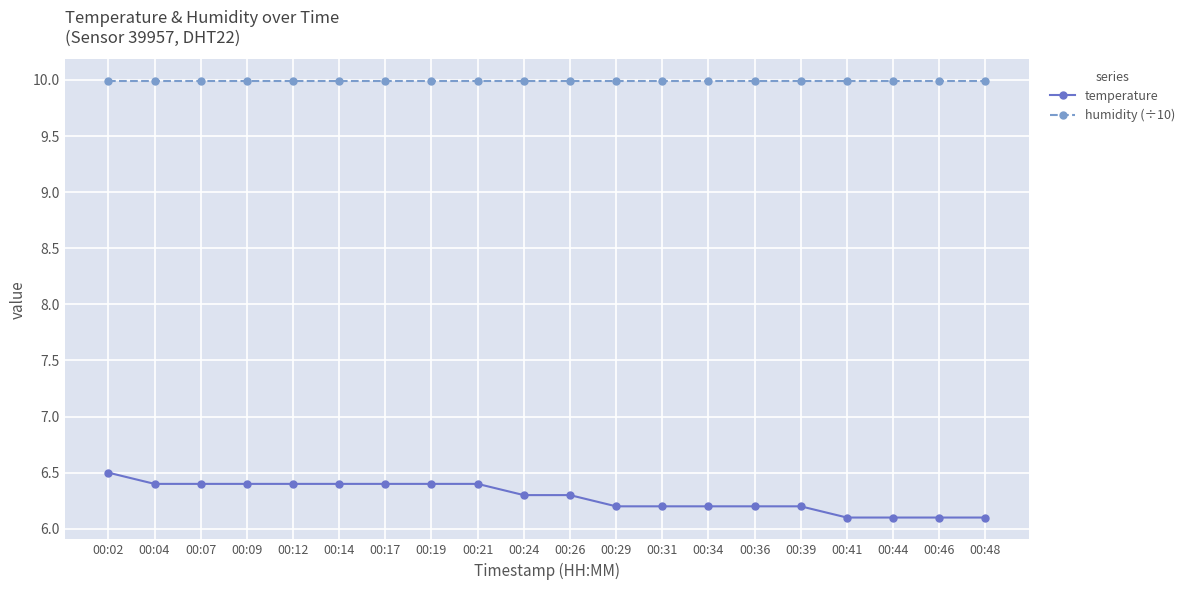

True or false: humidity (÷10) has a value of 17.6 at 00:07.

False